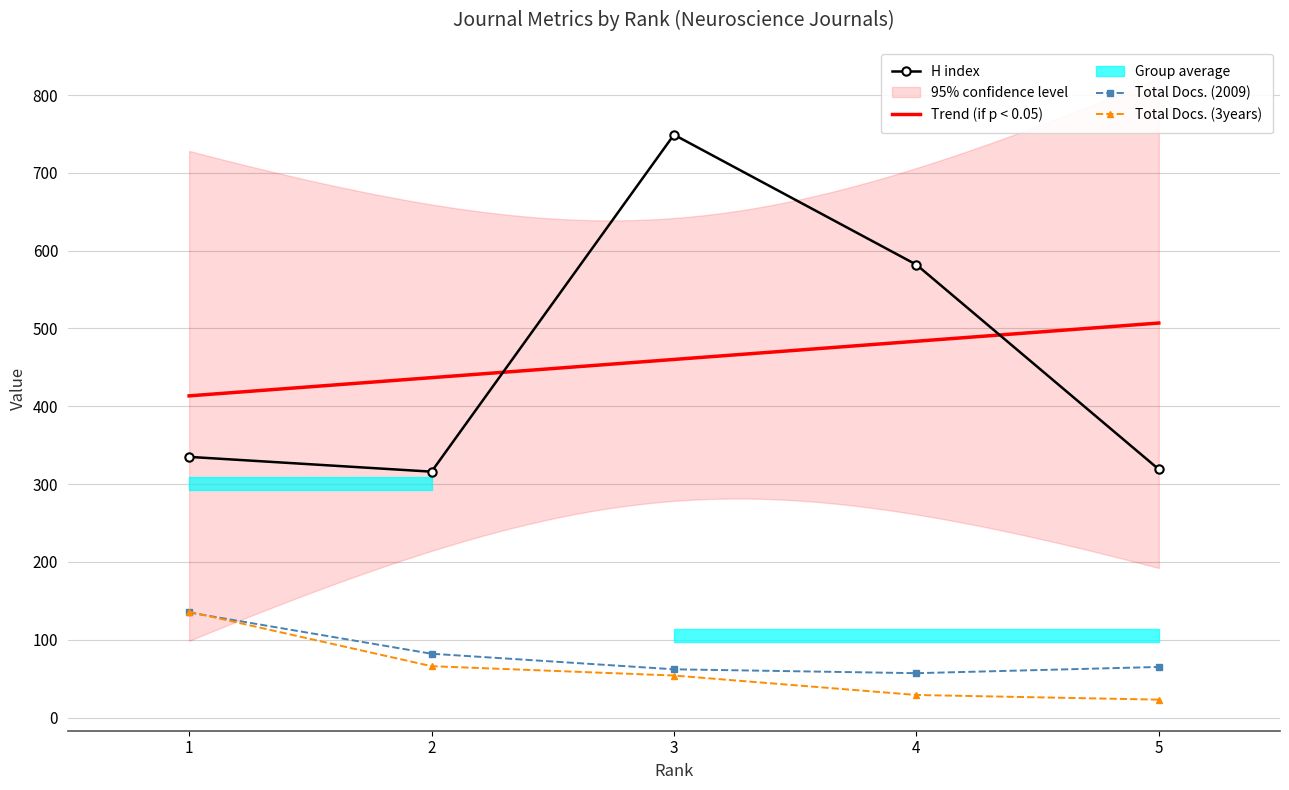

At which category does the chart reach its peak across all series?

3